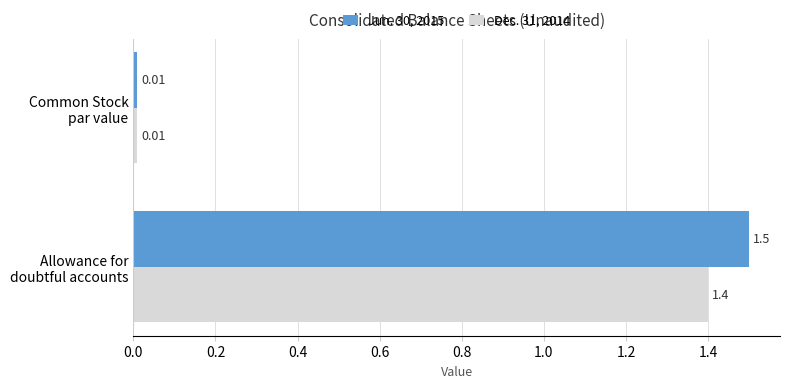

Rank the series by their maximum value, from highest to lowest.

Jun. 30, 2015, Dec. 31, 2014